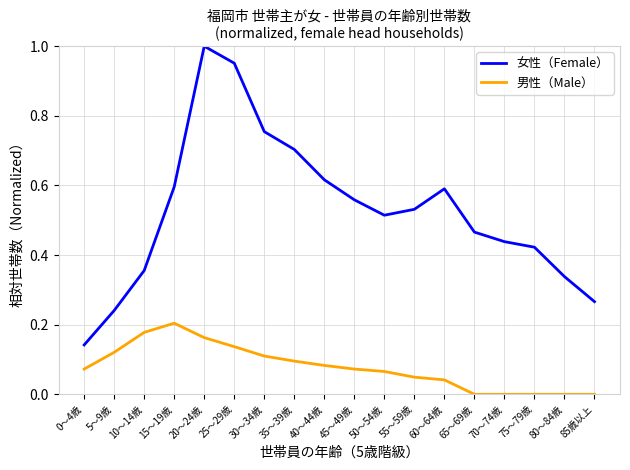

At 85歳以上, list the series in order from smallest to largest.

男性（Male）, 女性（Female）